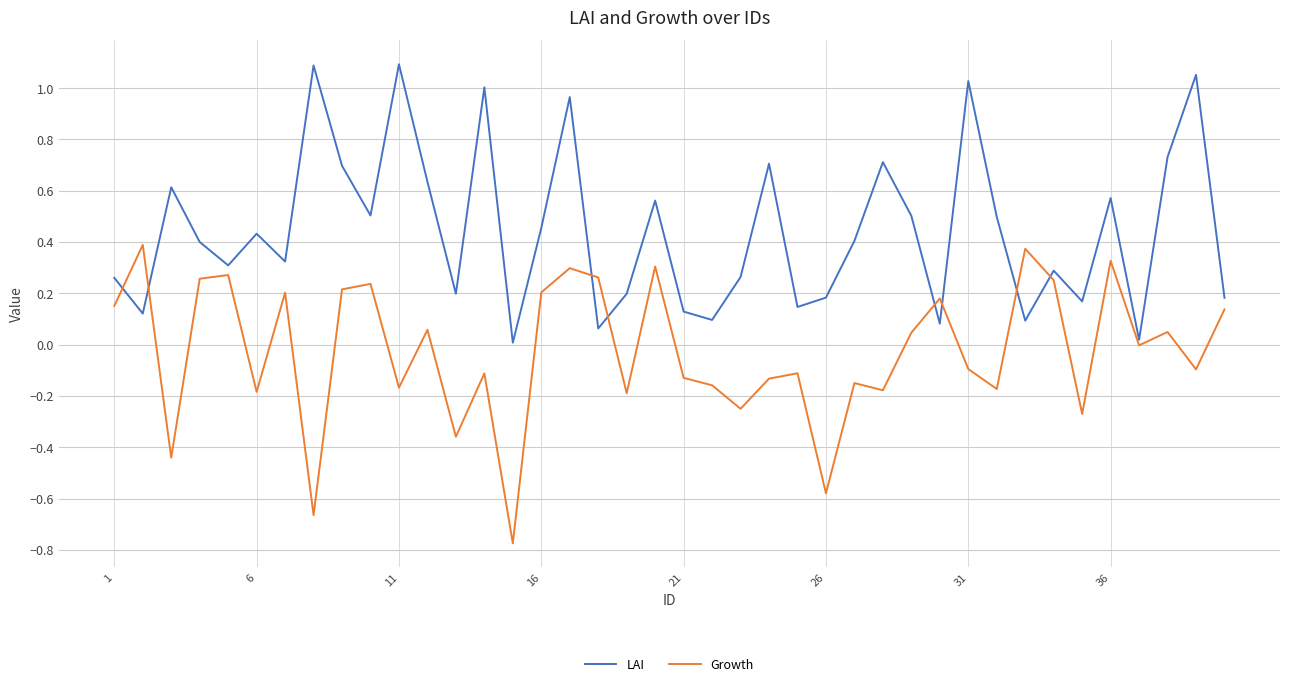

What is the difference between the maximum and minimum values in the Growth series?

1.2